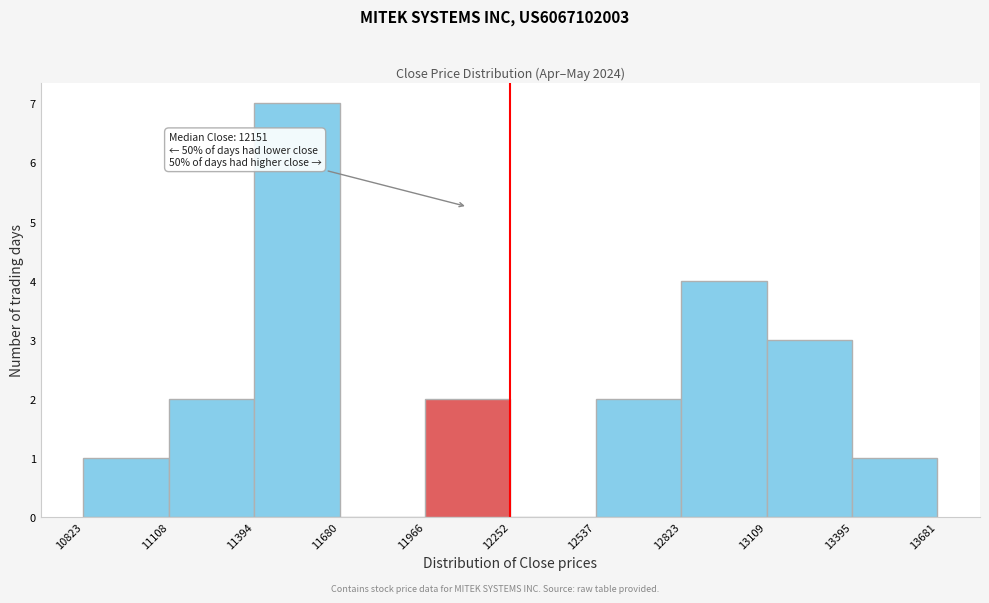

Which range on the x-axis has the tallest bar?

11394 to 11680